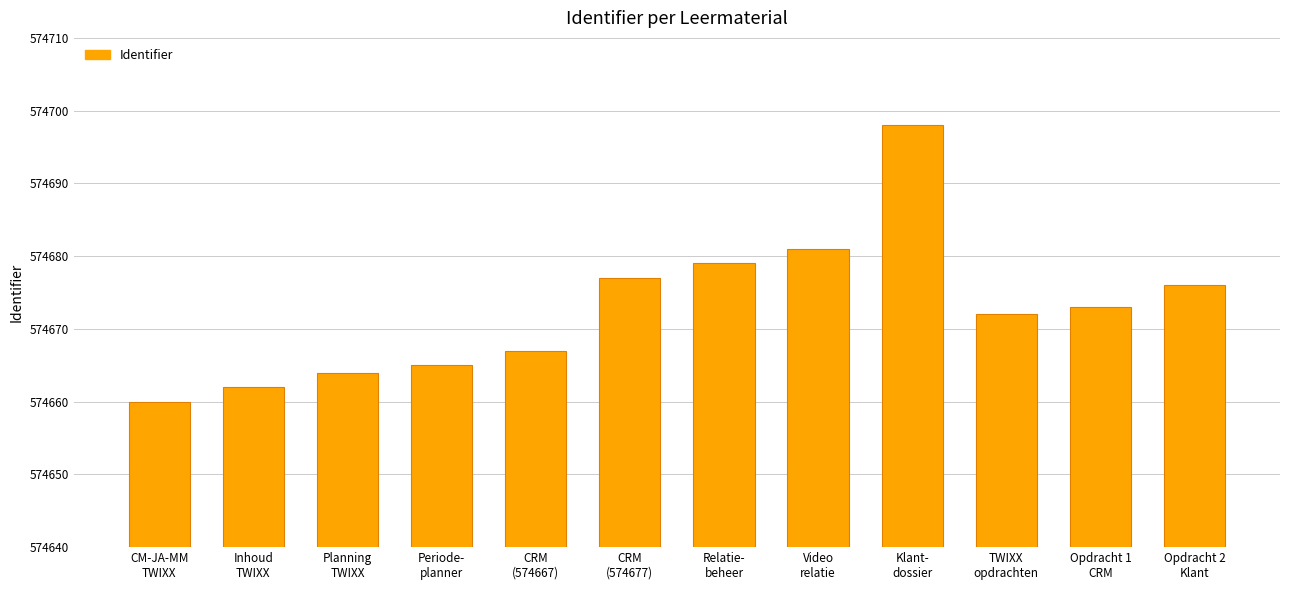

List the labels in order of value, largest first.

Klant-
dossier, Video
relatie, Relatie-
beheer, CRM
(574677), Opdracht 2
Klant, Opdracht 1
CRM, TWIXX
opdrachten, CRM
(574667), Periode-
planner, Planning
TWIXX, Inhoud
TWIXX, CM-JA-MM
TWIXX